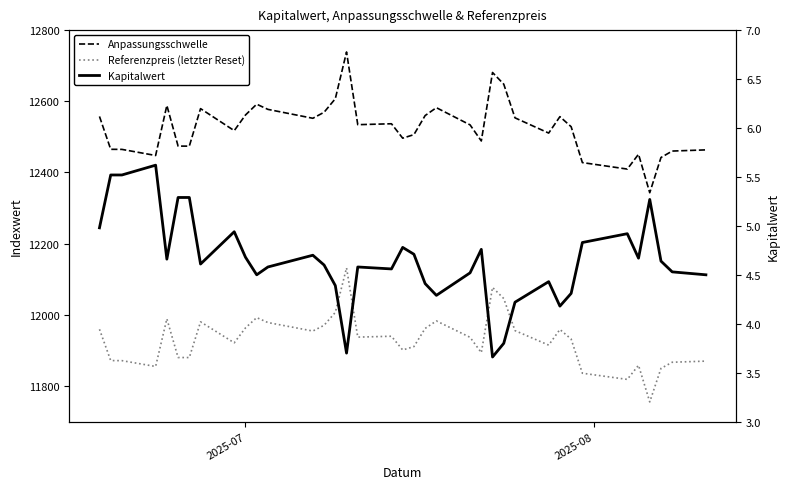

Does the chart display data point markers on the line(s)?

No